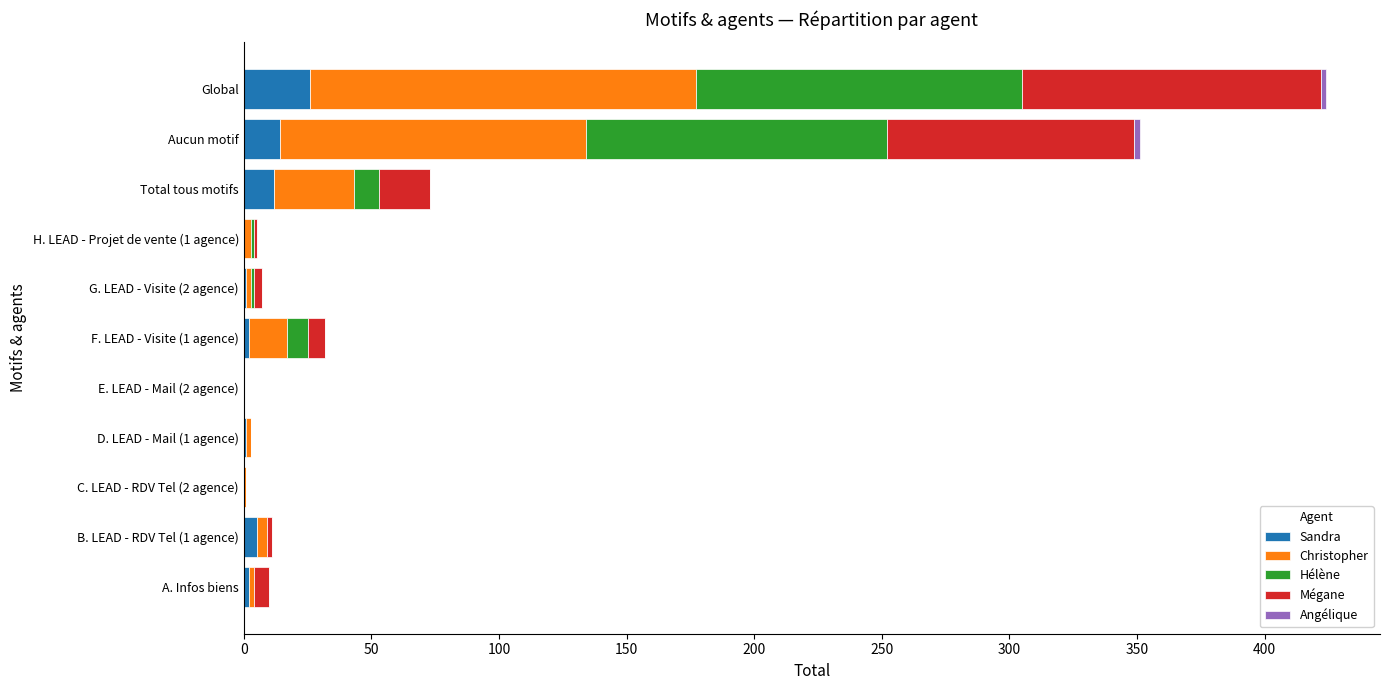

At which category is the sum across all series the highest?

Global